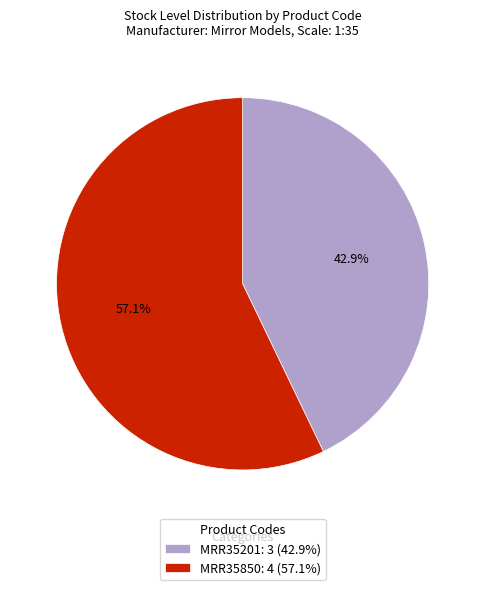

What portion of the pie excludes MRR35850?

42.9%